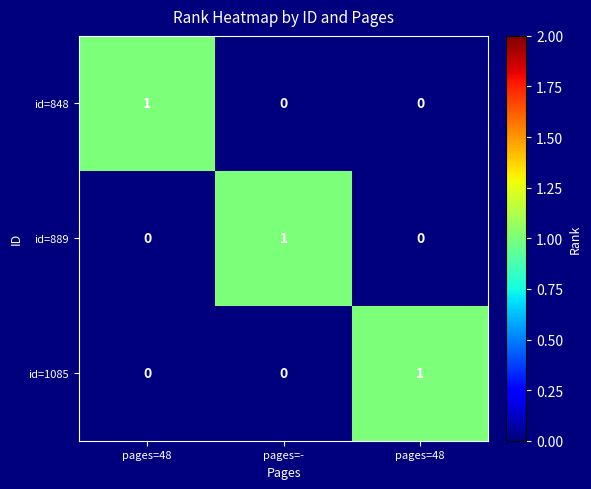

How many data points in id=889 are above 0?

1